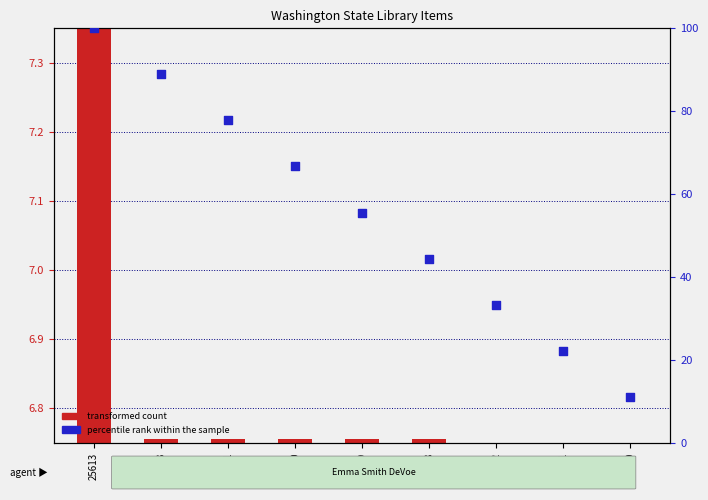

At which category is the sum across all series the highest?

25613